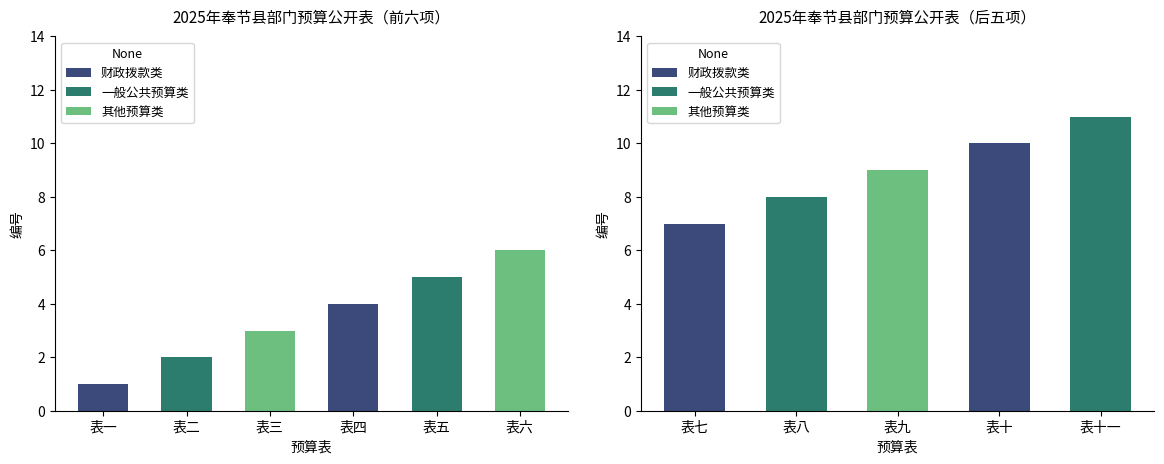

Reading right to left, list all the values displayed in this chart.

表十一=11	表十=10	表九=9	表八=8	表七=7	表六=6	表五=5	表四=4	表三=3	表二=2	表一=1